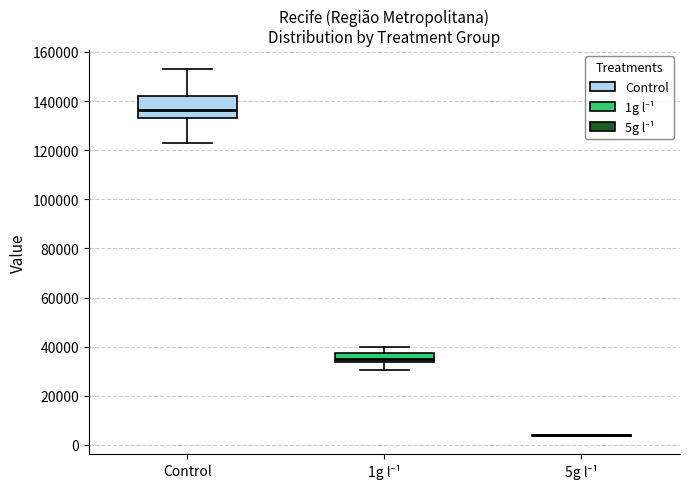

Reading left to right, read every box against the y-axis: the position of its median line, the range the box covers, and the ends of its whiskers. The values are not printed on the chart, so give them approximately, as read against the axis.

Control: median 136000, box 132000 to 142000, whiskers 122000 to 154000
1g l⁻¹: median 36000, box 34000 to 38000, whiskers 30000 to 40000
5g l⁻¹: box collapsed to a line at 4000, whiskers 4000 to 4000